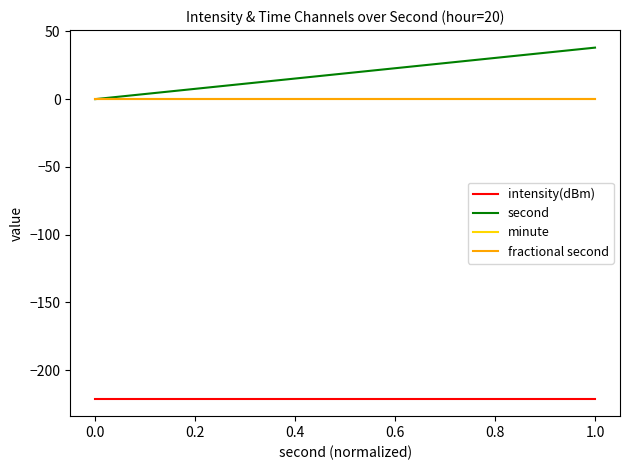

Rank the series by their maximum value, from lowest to highest.

intensity(dBm), minute, fractional second, second